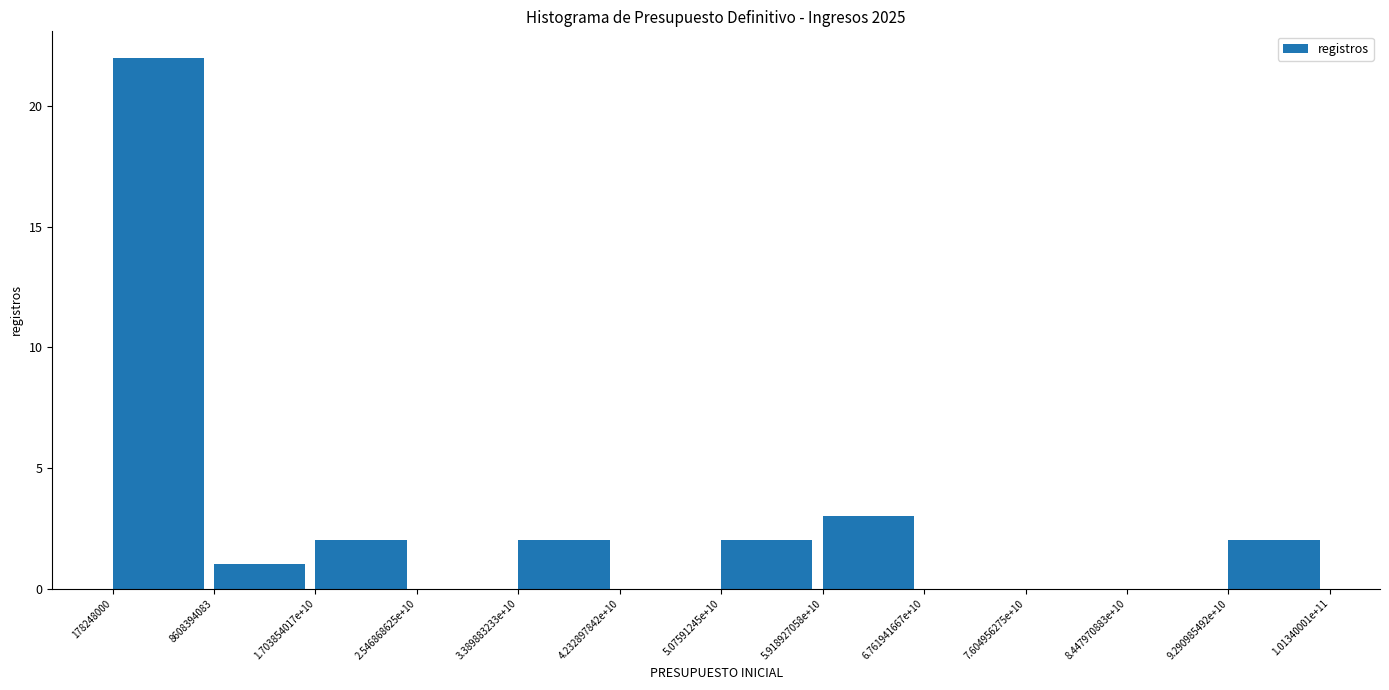

Reading left to right, list all the values displayed in this chart.

178248000=22	8608394083=1	1.703854017e+10=2	2.546868625e+10=0	3.389883233e+10=2	4.232897842e+10=0	5.07591245e+10=2	5.918927058e+10=3	6.761941667e+10=0	7.604956275e+10=0	8.447970883e+10=0	9.290985492e+10=2